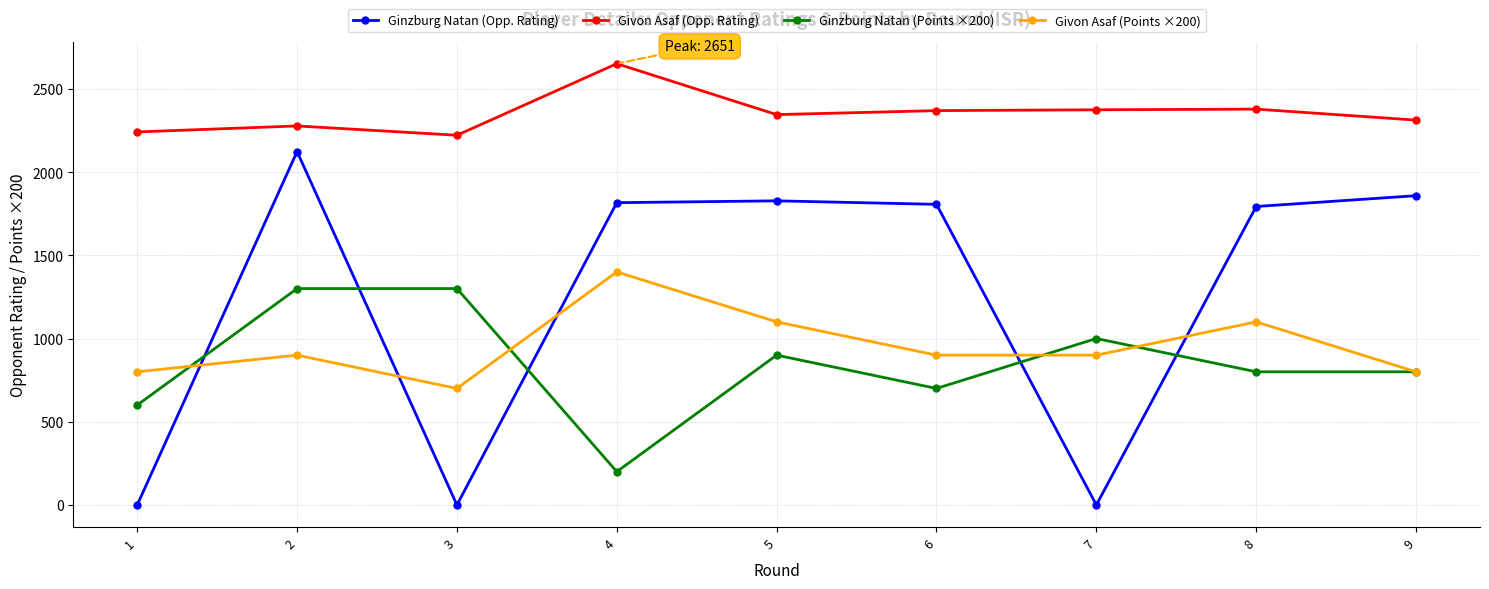

How many data points does each series have?

9